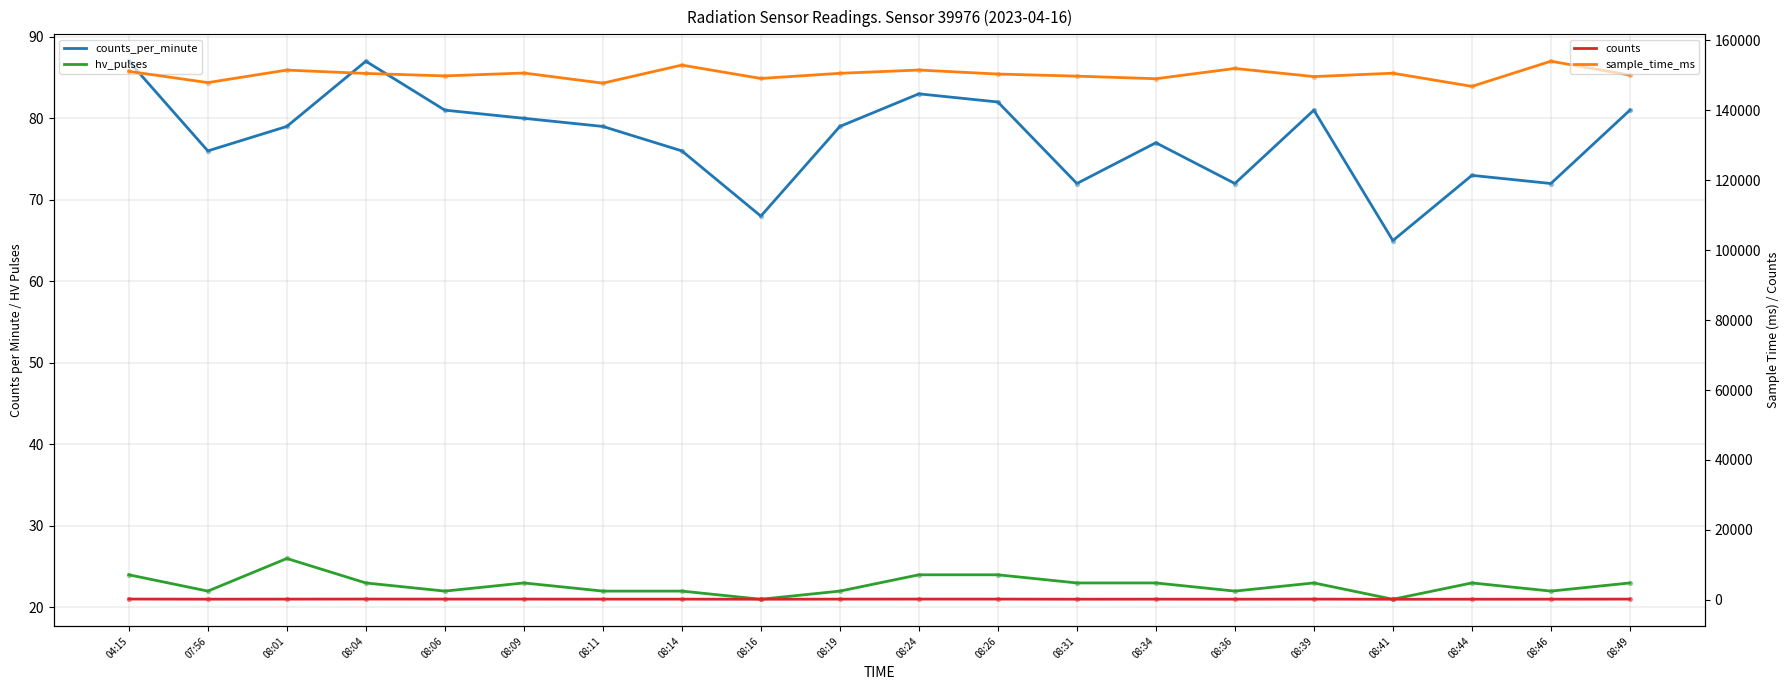

Which series contains the highest Y value?

sample_time_ms